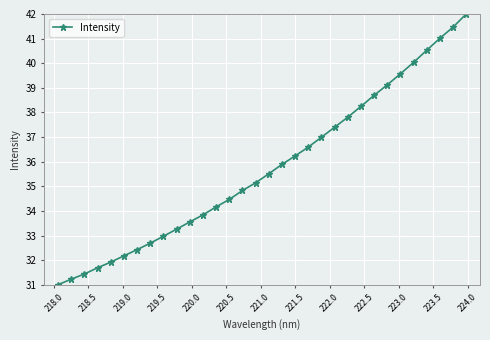

What is the smallest value displayed?

31.0